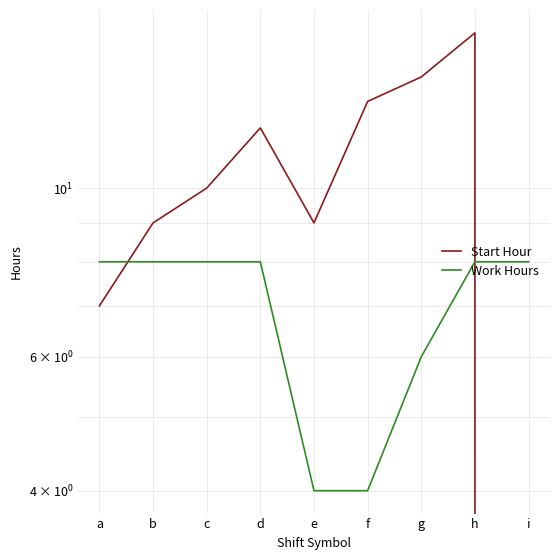

Is the value of Start Hour at g greater than the value of Work Hours at a?

Yes